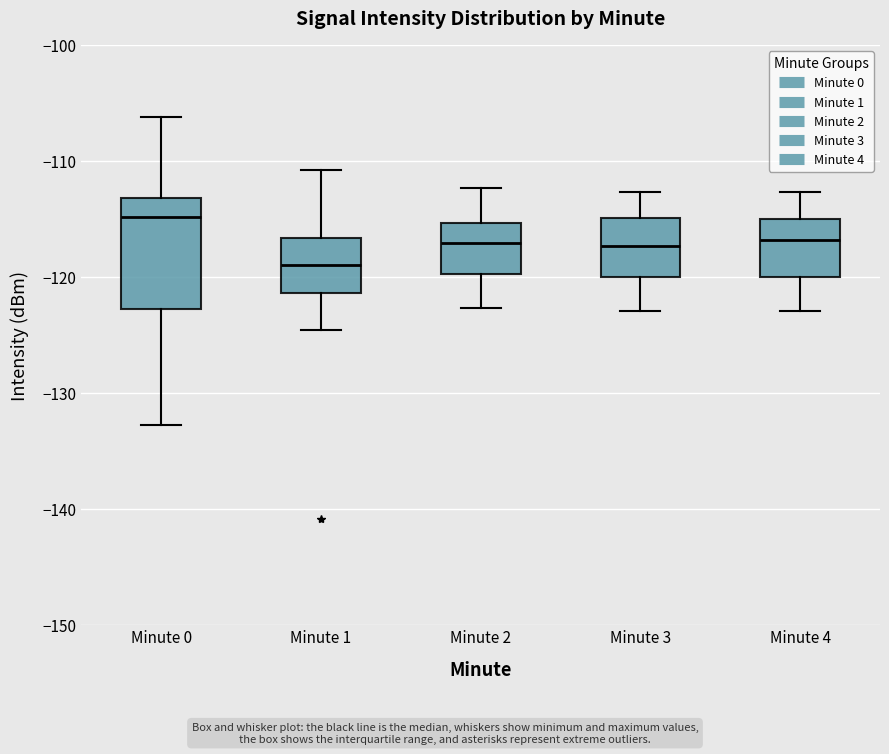

Reading left to right, transcribe this box plot: for each box, give where its median line is, the range the box spans, and where its two whiskers end, as read against the y-axis. The values are not printed on the chart, so give them approximately, as read against the axis.

Minute 0: median -115, box -123 to -113, whiskers -133 to -106
Minute 1: median -119, box -121 to -117, whiskers -125 to -111
Minute 2: median -117, box -120 to -115, whiskers -123 to -112
Minute 3: median -117, box -120 to -115, whiskers -123 to -113
Minute 4: median -117, box -120 to -115, whiskers -123 to -113